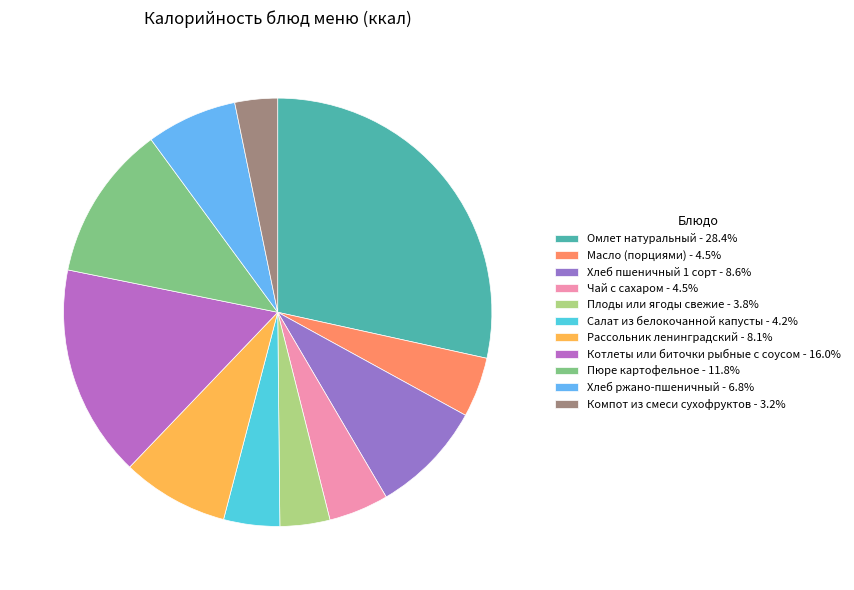

Combined, what portion of the pie is Масло (порциями) and Рассольник ленинградский?

12.6%